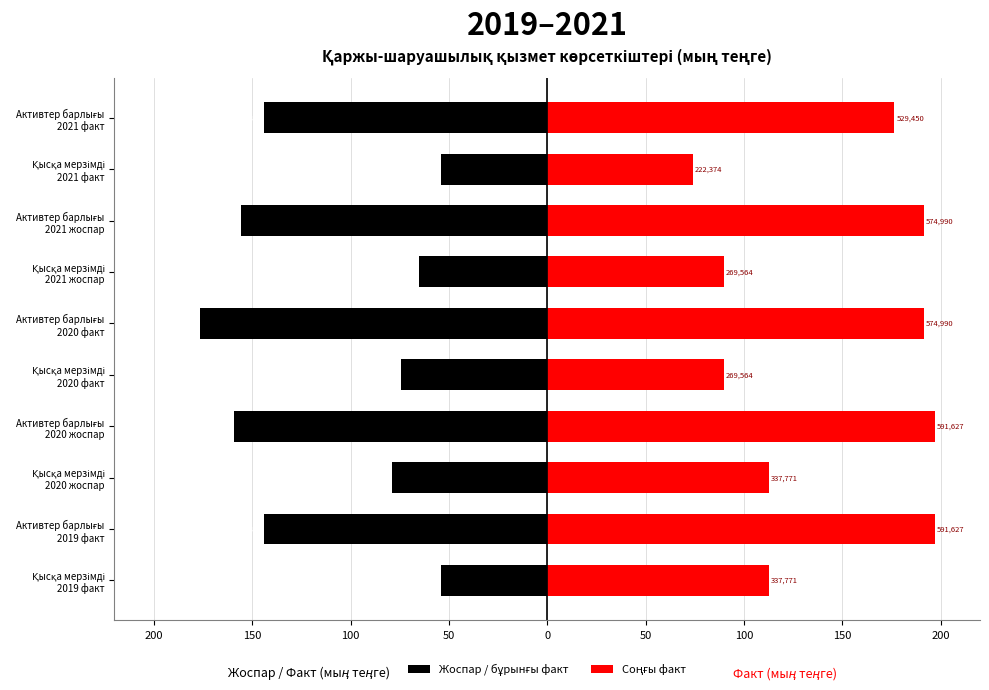

How many groups of bars are there?

10